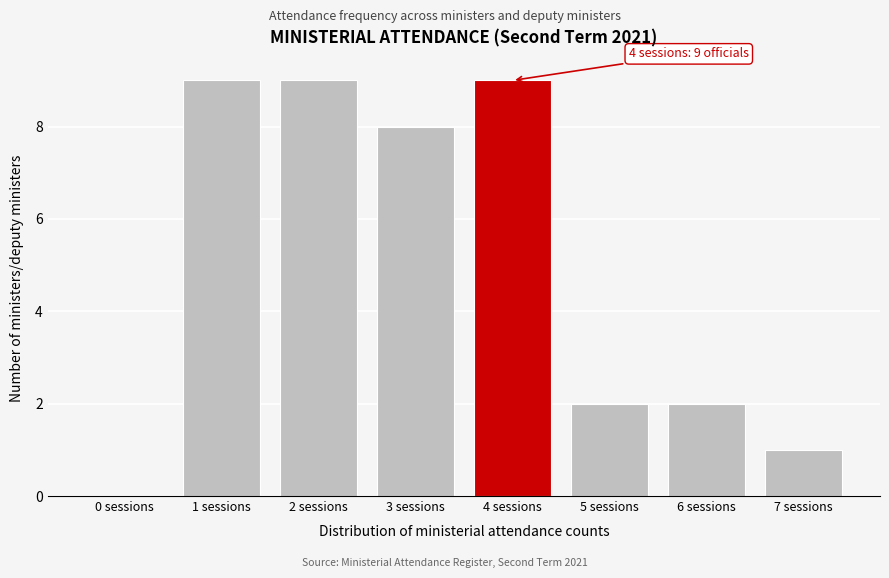

Reading left to right, list all the values displayed in this chart.

0 sessions=0	1 sessions=9	2 sessions=9	3 sessions=8	4 sessions=9	5 sessions=2	6 sessions=2	7 sessions=1